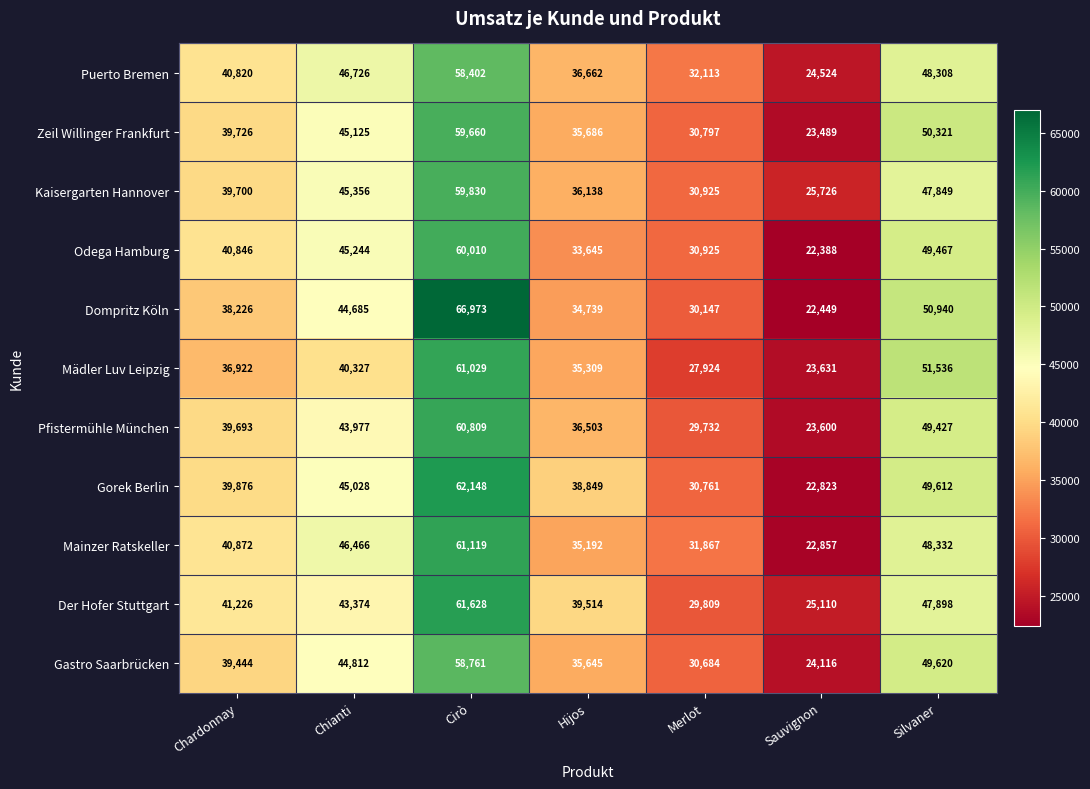

Is the value of Zeil Willinger Frankfurt at Merlot greater than the value of Odega Hamburg at Sauvignon?

Yes